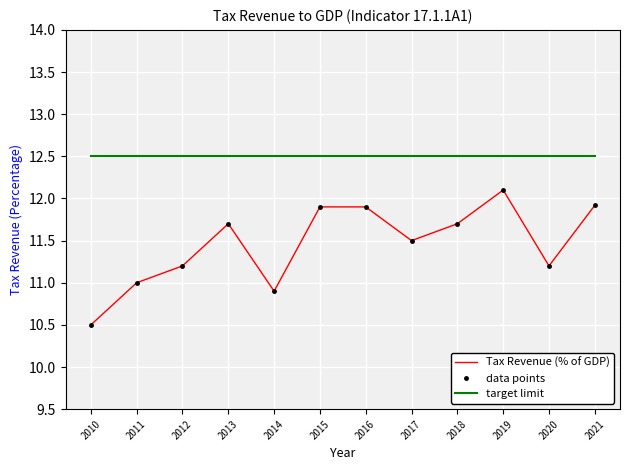

What is the smallest value displayed?

10.5